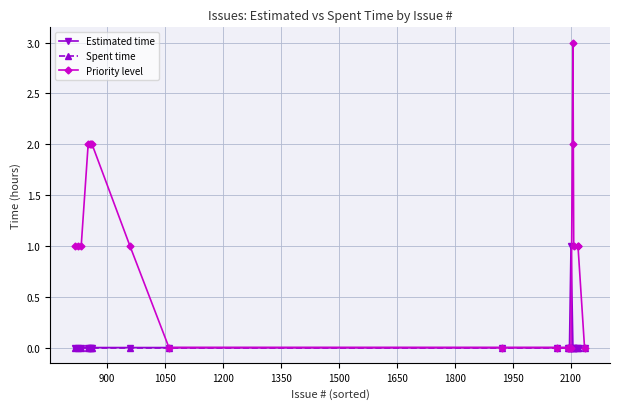

What is the greatest value displayed?

3